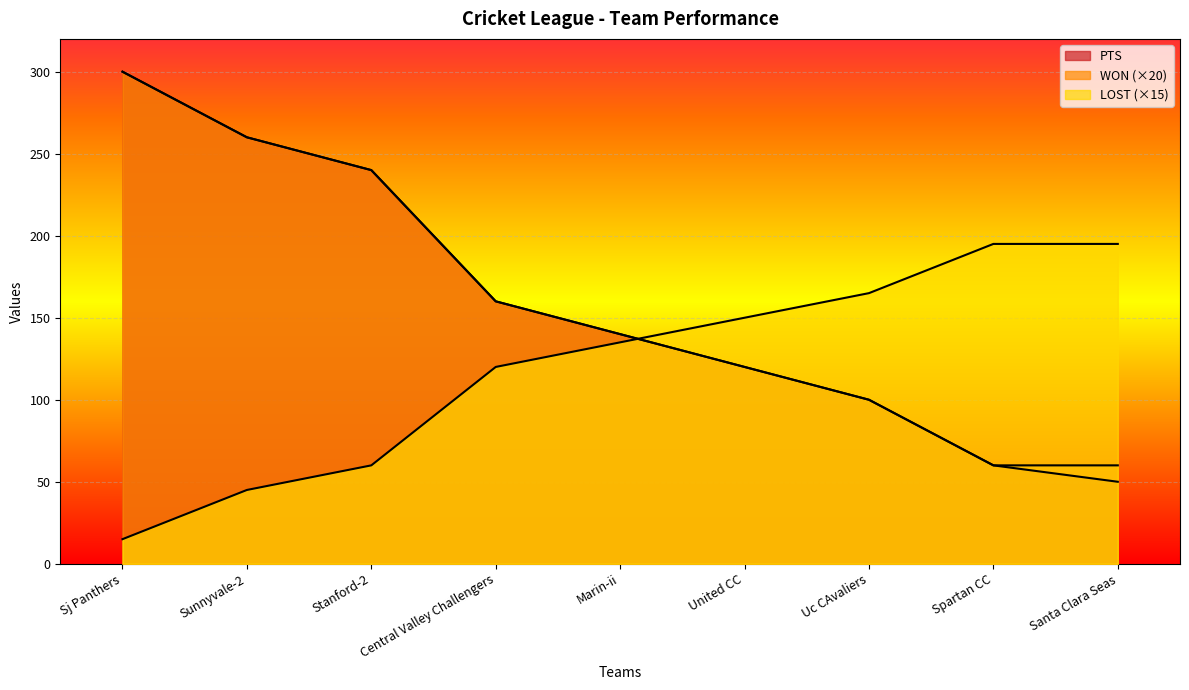

What is the difference between the WON values at Uc CAvaliers and Santa Clara Seas?

40